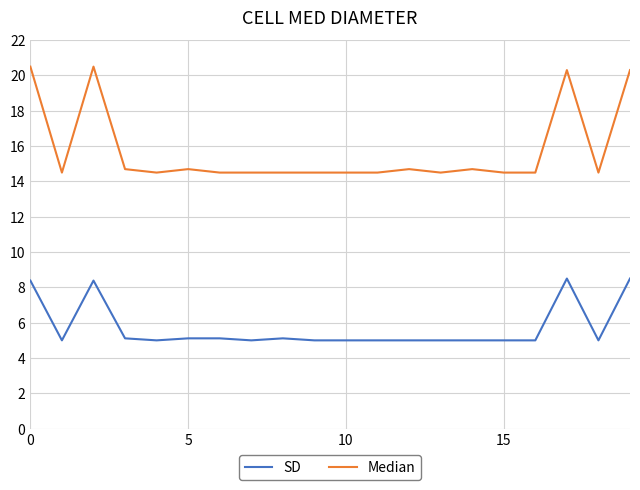

Reading right to left, extract all data points from this chart.

SD: 8.5	5.0	8.5	5.0	5.0	5.0	5.0	5.0	5.0	5.0	5.0	5.1	5.0	5.1	5.1	5.0	5.1	8.4	5.0	8.4
Median: 20.3	14.5	20.3	14.5	14.5	14.7	14.5	14.7	14.5	14.5	14.5	14.5	14.5	14.5	14.7	14.5	14.7	20.5	14.5	20.5